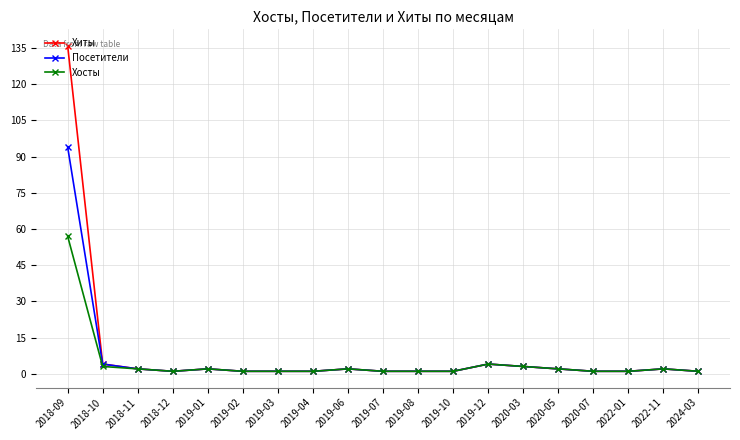

How many lines are shown in the chart?

3